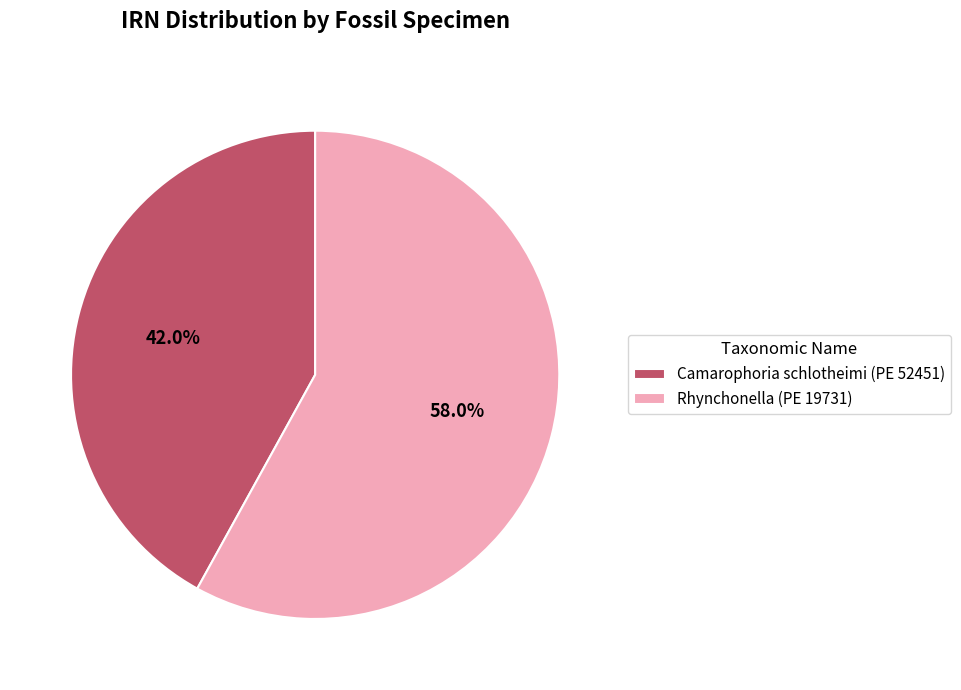

The Rhynchonella (PE 19731) slice represents 47% of the pie. True or false?

False